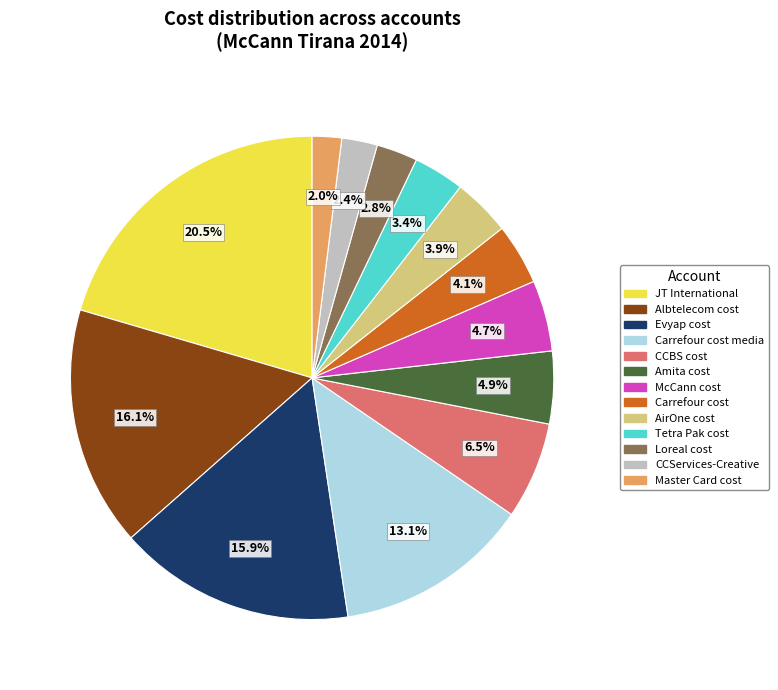

Is there a majority slice in this chart?

No